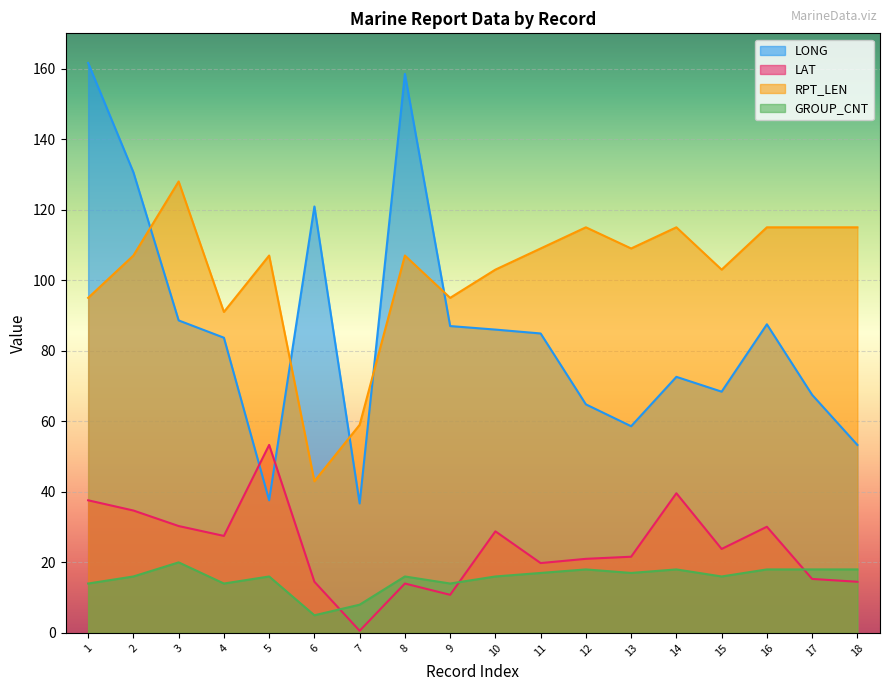

At 4, list the series in order from smallest to largest.

GROUP_CNT, LAT, LONG, RPT_LEN